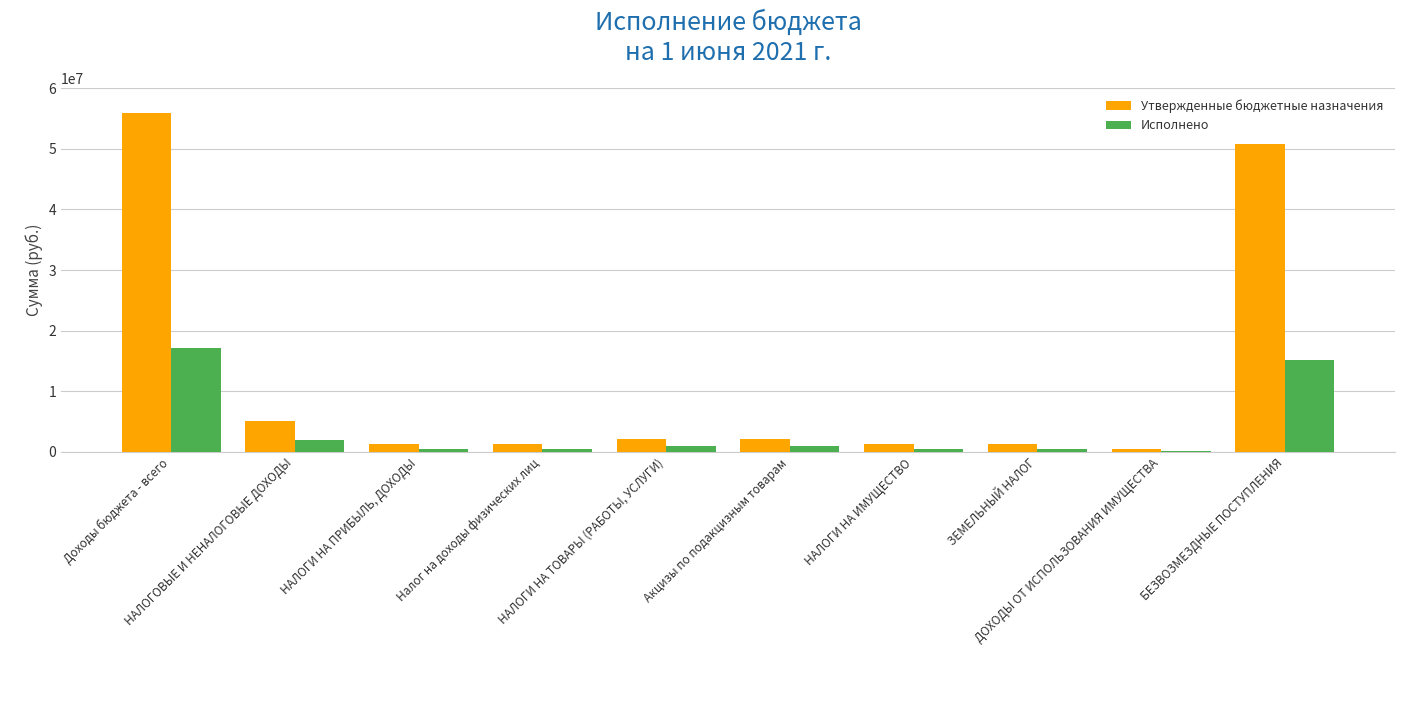

How many data points in Исполнено are above 1043640?

5